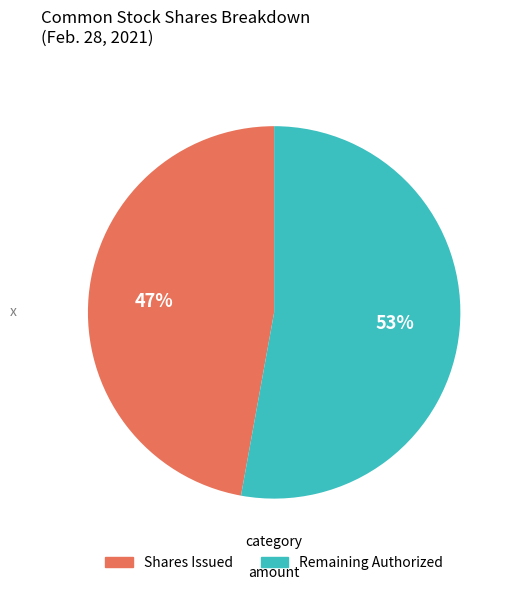

To the nearest percent, what is the difference between the largest and smallest slice percentages?

6%